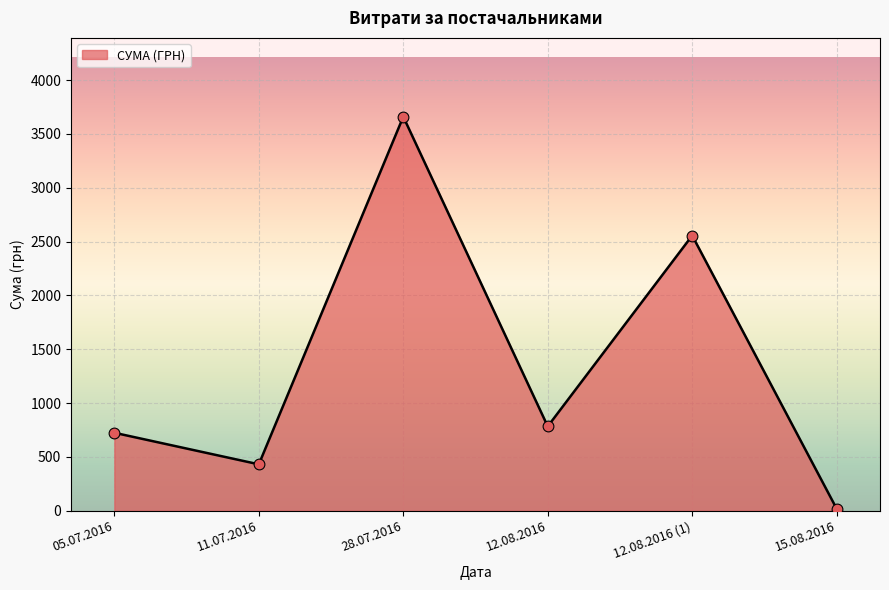

Between 28.07.2016 and 12.08.2016, which is larger?

28.07.2016